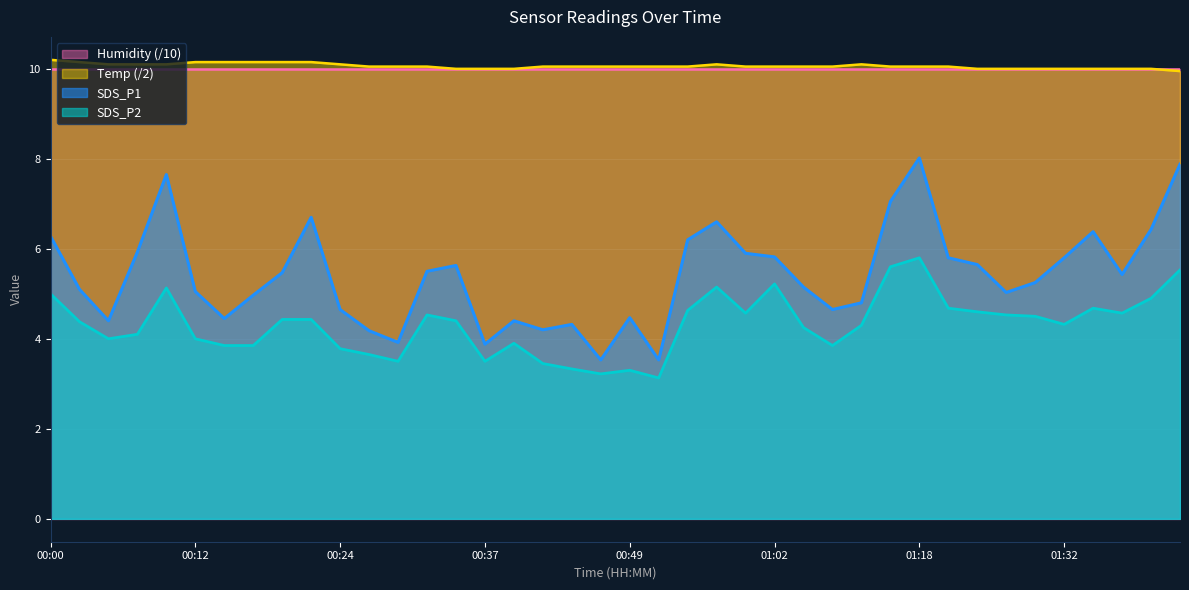

True or false: SDS_P1 and SDS_P2 intersect in this chart.

False